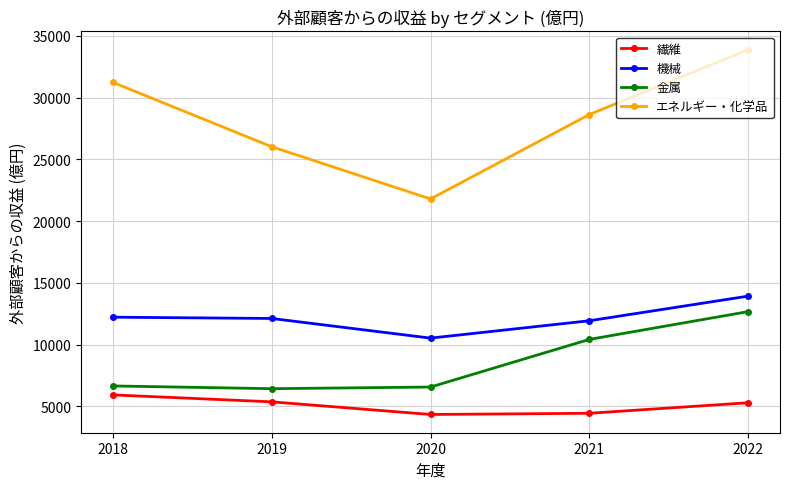

Is it true that 金属 equals 2935 at 2021?

False